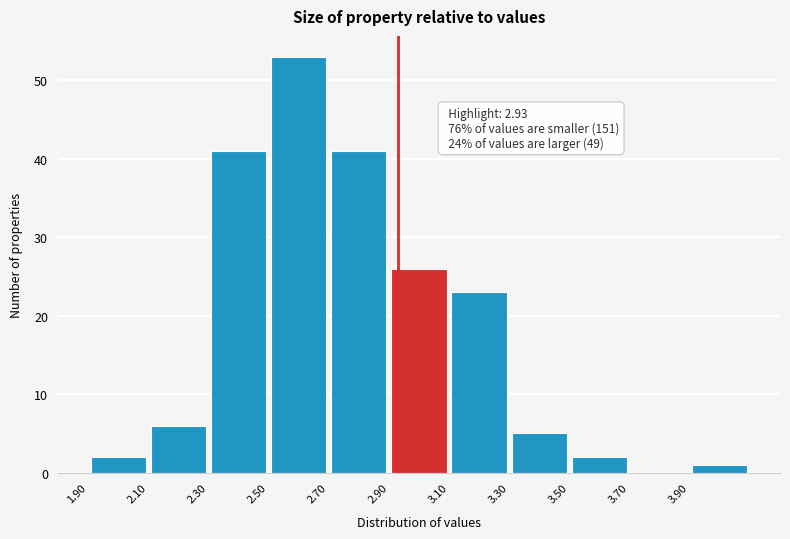

Over which range of the x-axis is the bar tallest?

2.5 to 2.7